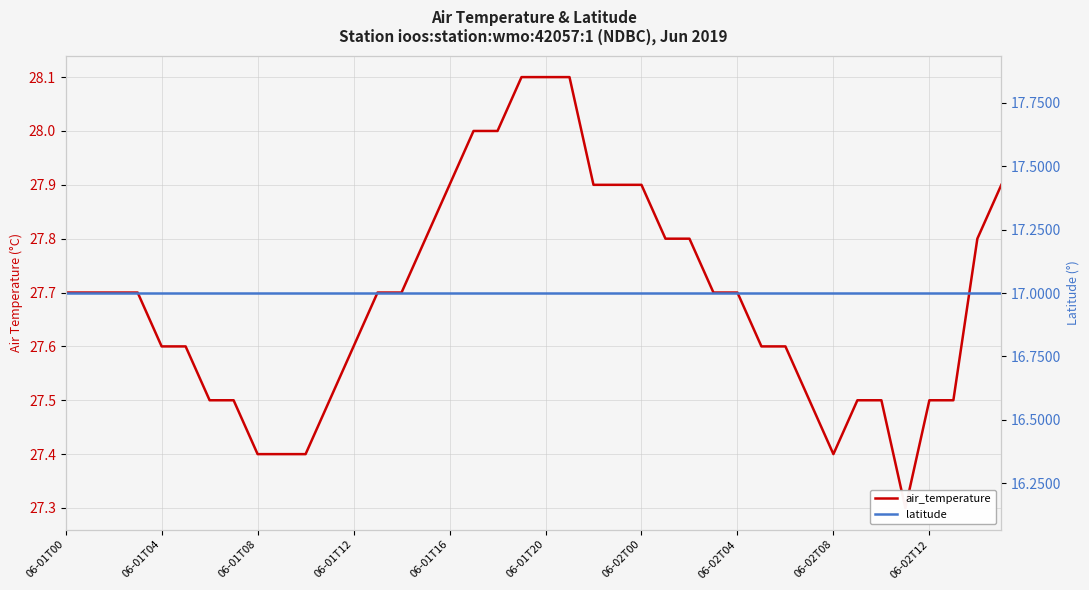

True or false: latitude has more than 2 points higher than both neighbors.

False